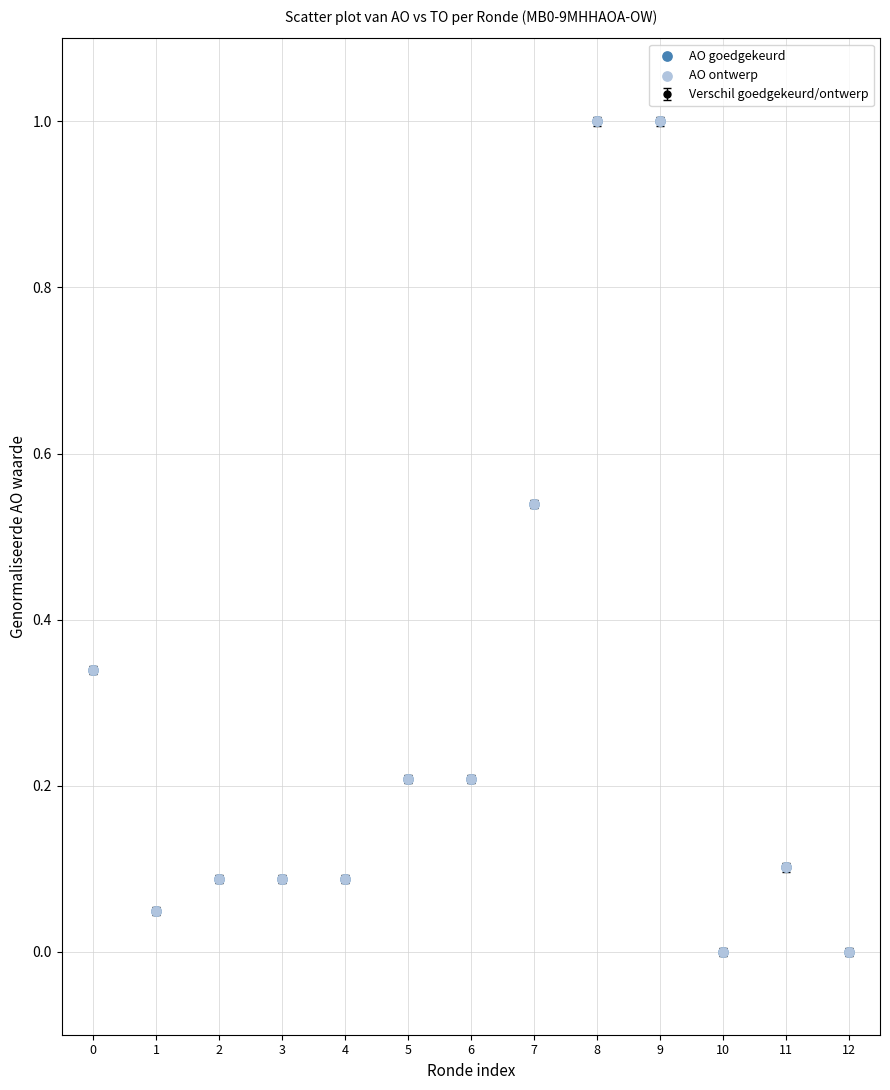

Which has a higher value, 7 or 5?

7